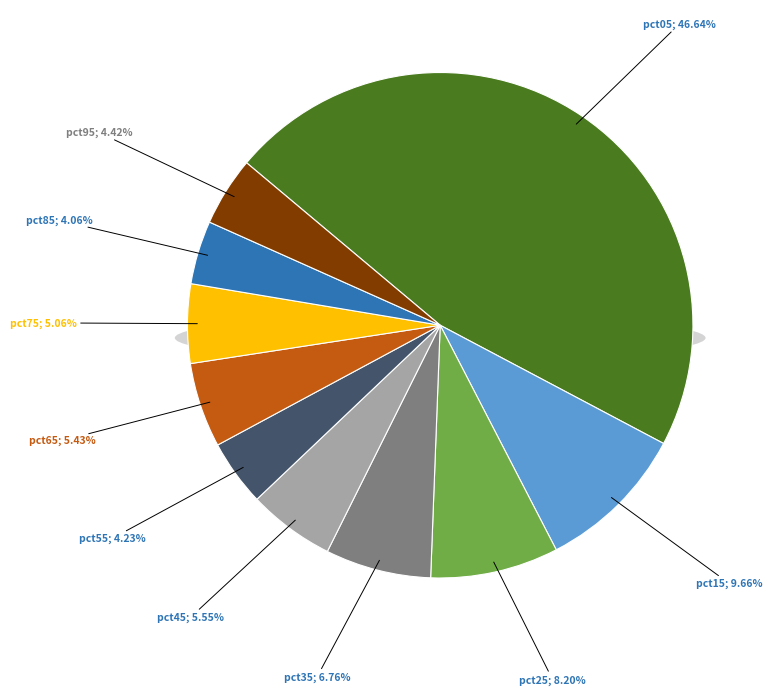

Does pct55 represent more than half of the total?

No